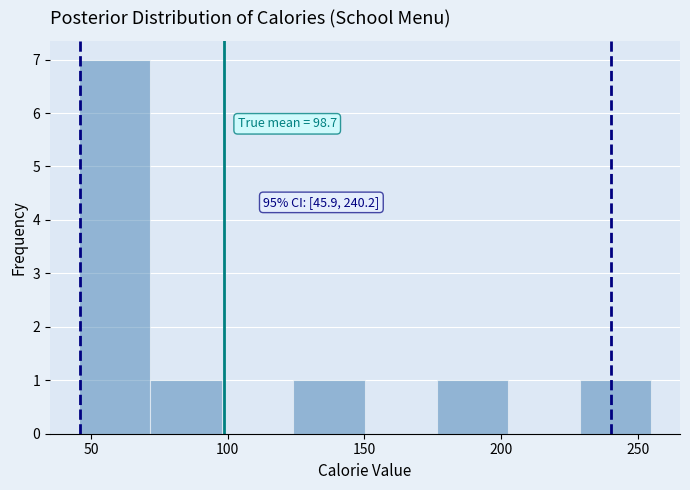

Which range on the x-axis has the tallest bar?

45 to 70